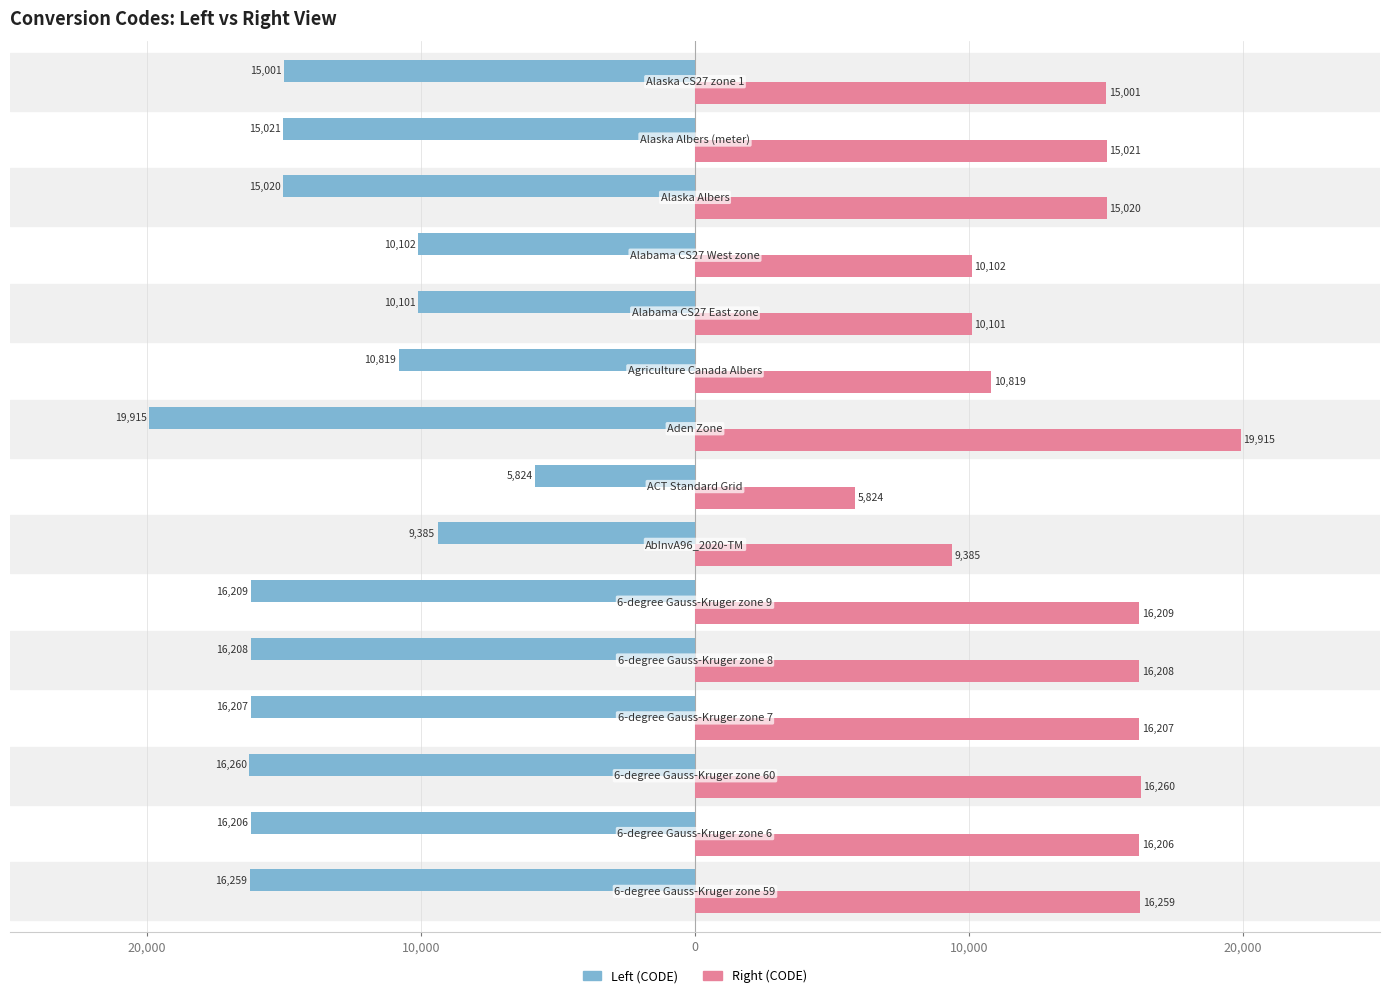

What are all the series names shown in the legend?

Left (CODE), Right (CODE)